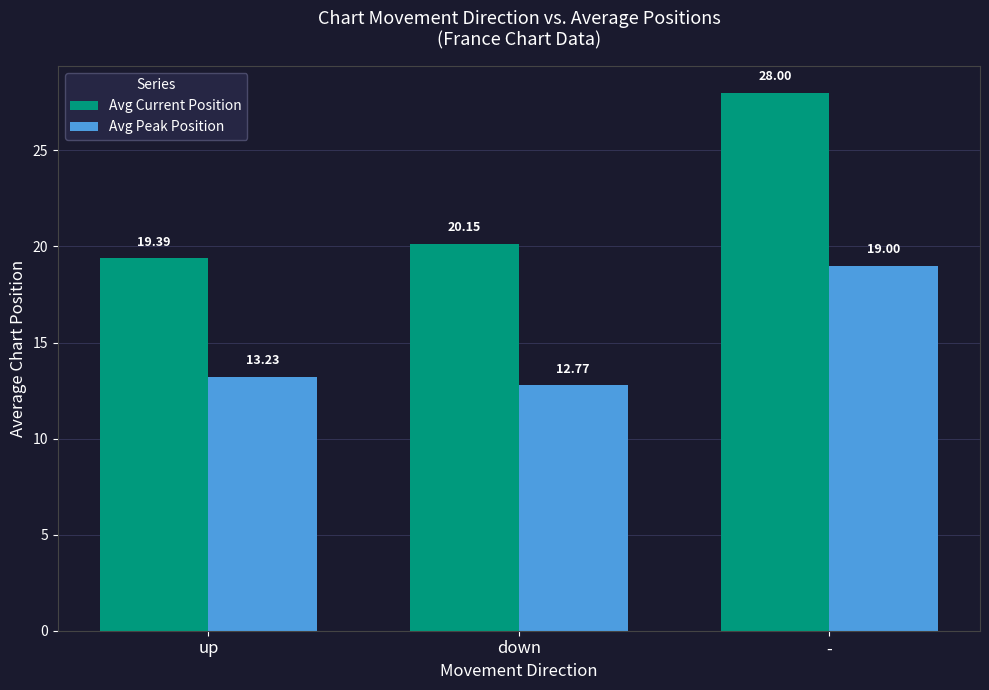

How many series are shown in this chart?

2